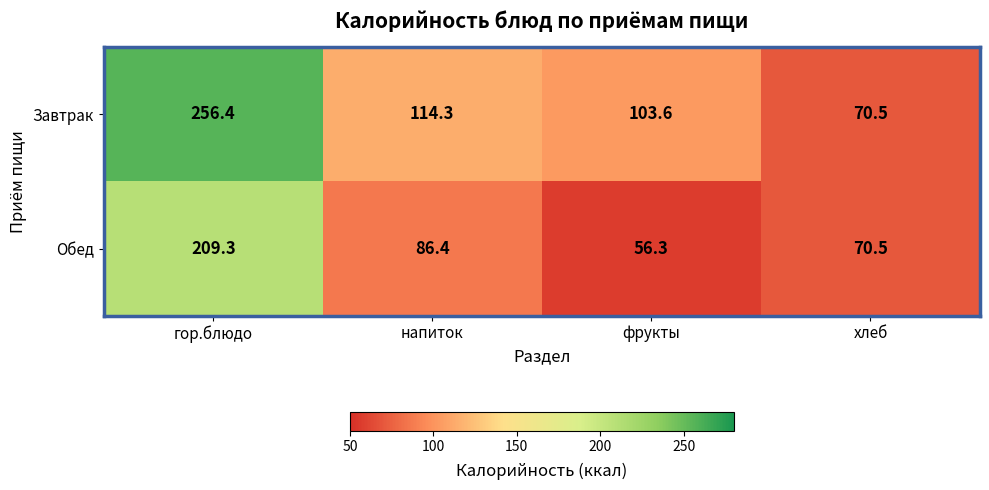

At which category is the sum across all series the highest?

гор.блюдо